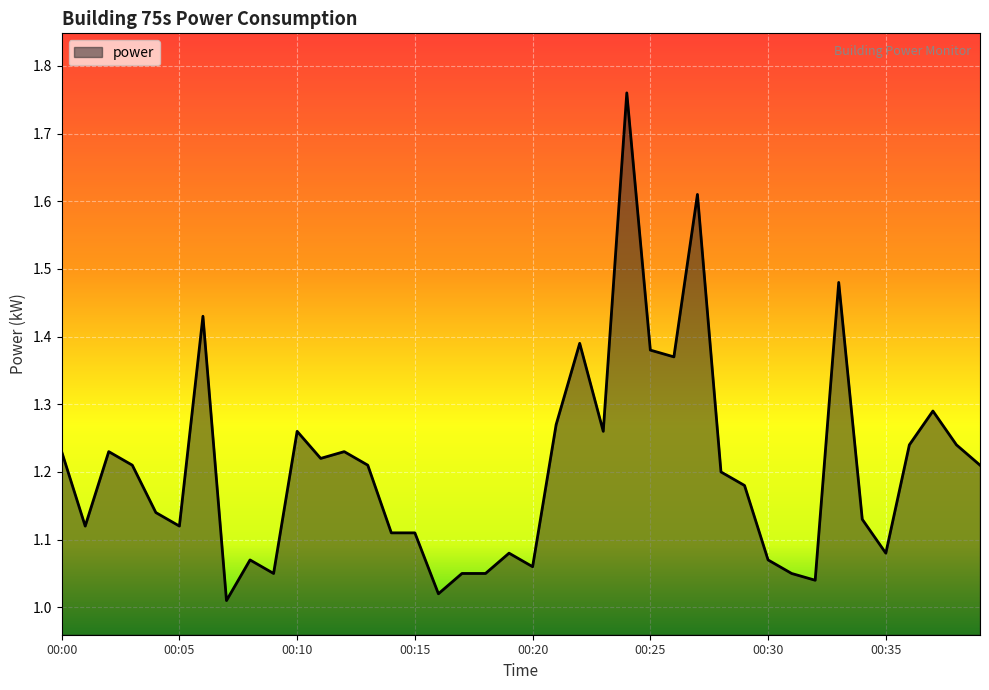

How many lines are shown in the chart?

1